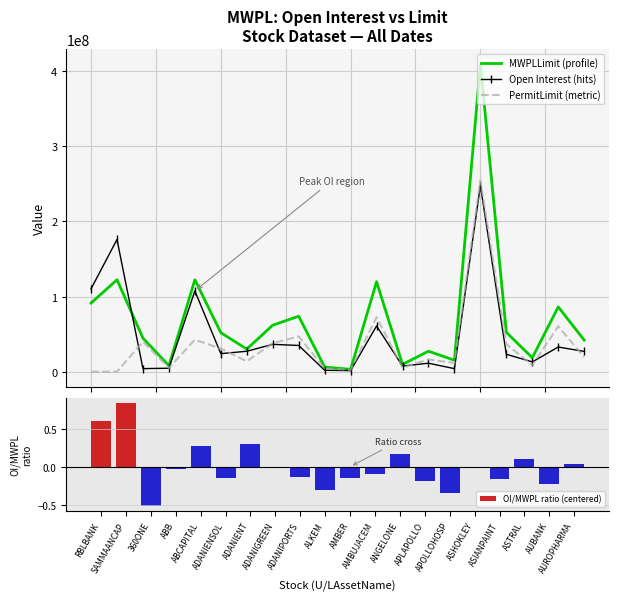

List the series in order of their overall mean, lowest first.

OI/MWPL ratio (centered), PermitLimit (metric), Open Interest (hits), MWPLLimit (profile)